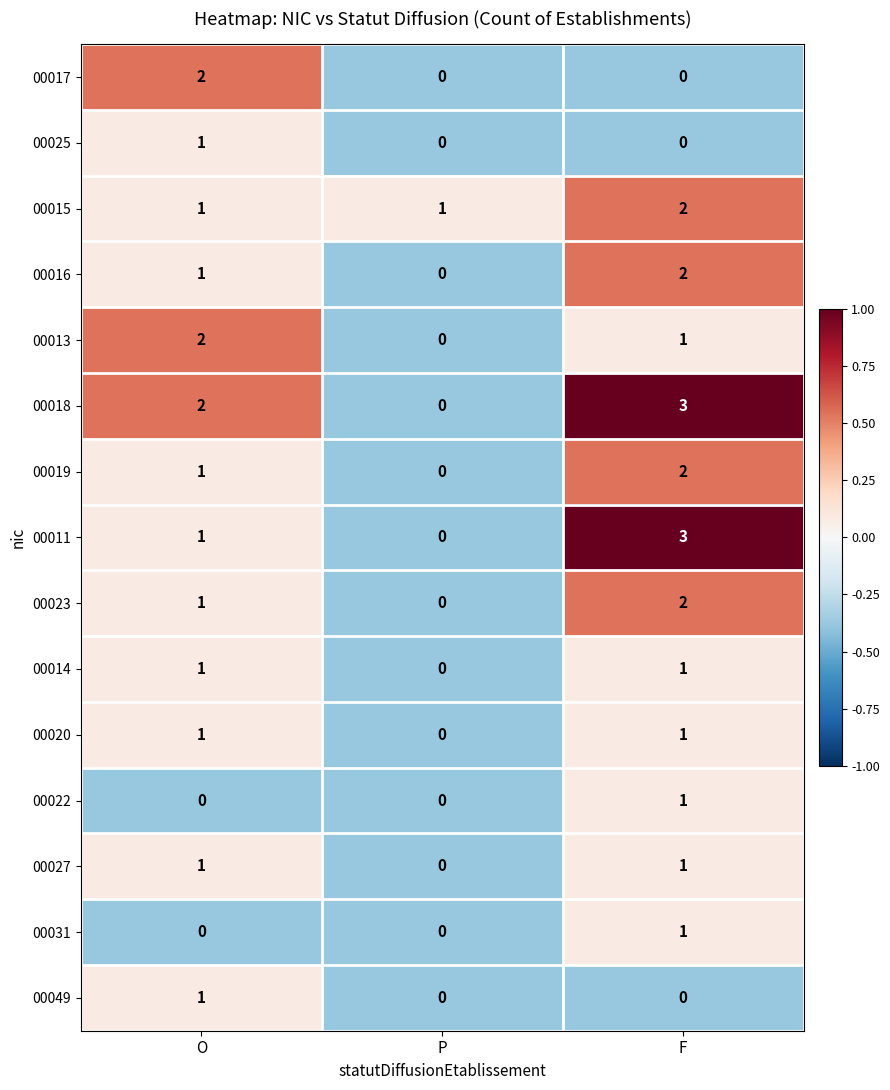

At which label is 00011 closest to 1?

O